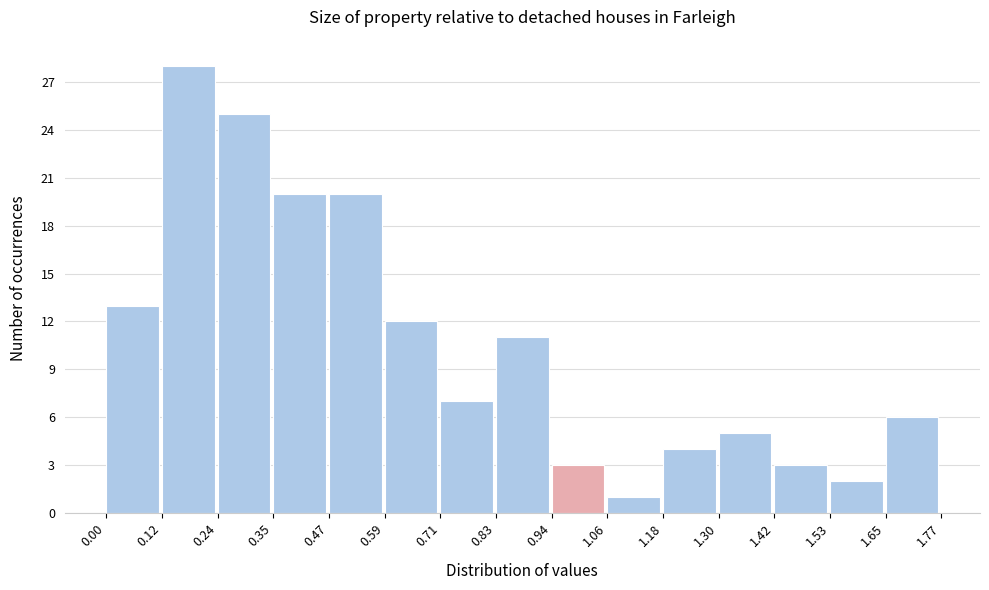

Reading left to right, list every bar in this chart as the range it spans on the x-axis followed by its height. The values are not printed on the chart, so give them approximately, as read against the axis.

0.00 to 0.12: 13
0.12 to 0.24: 28
0.24 to 0.35: 25
0.35 to 0.47: 20
0.47 to 0.59: 20
0.59 to 0.71: 12
0.71 to 0.83: 7
0.83 to 0.94: 11
0.94 to 1.06: 3
1.06 to 1.18: 1
1.18 to 1.30: 4
1.30 to 1.42: 5
1.42 to 1.53: 3
1.53 to 1.65: 2
1.65 to 1.77: 6